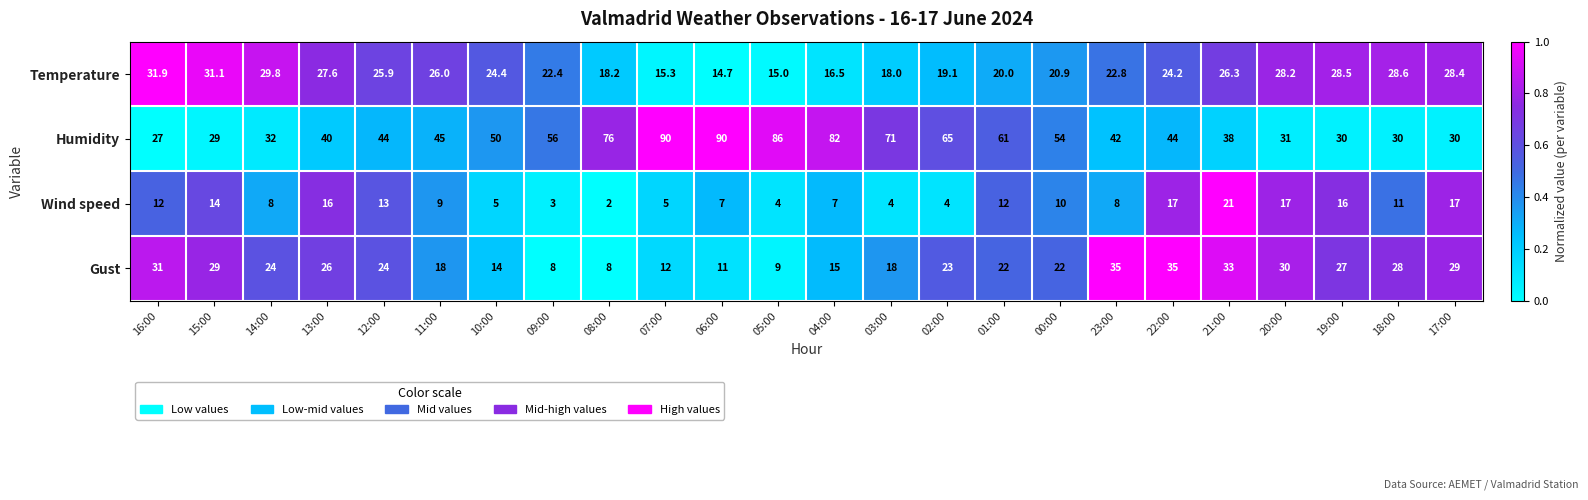

Which series has the largest total across all categories?

Humidity